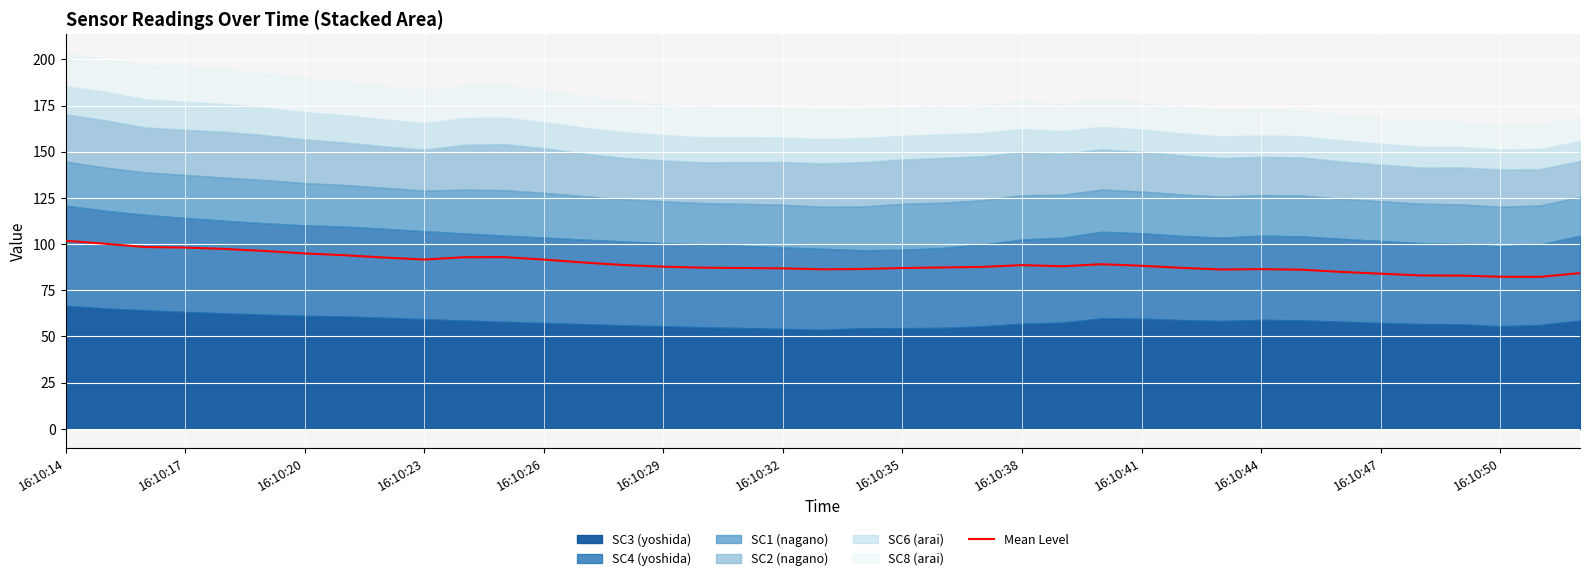

True or false: the data has more than 0 interior local peaks.

True